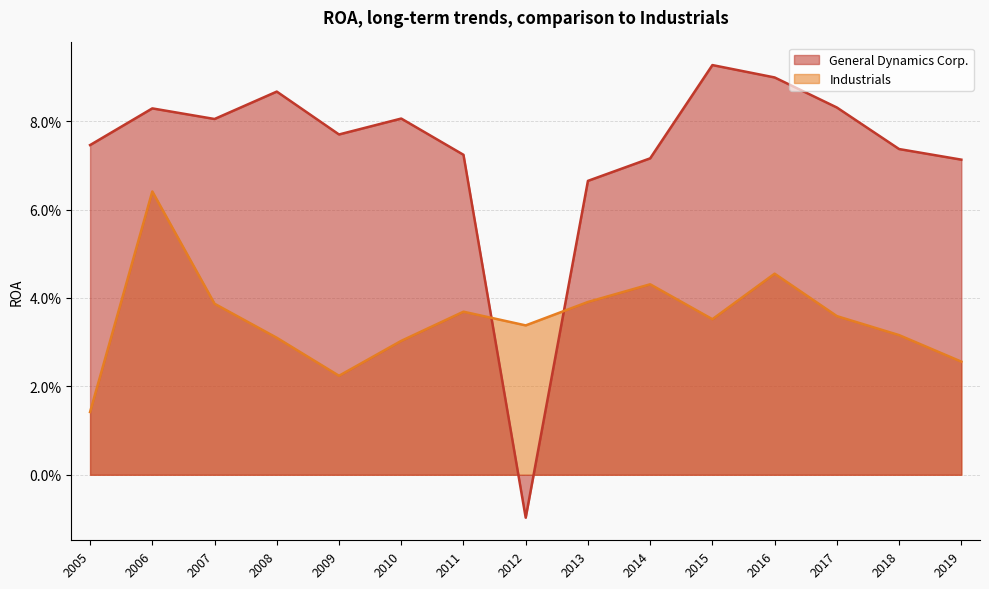

What is the sum of all Industrials values?

0.5